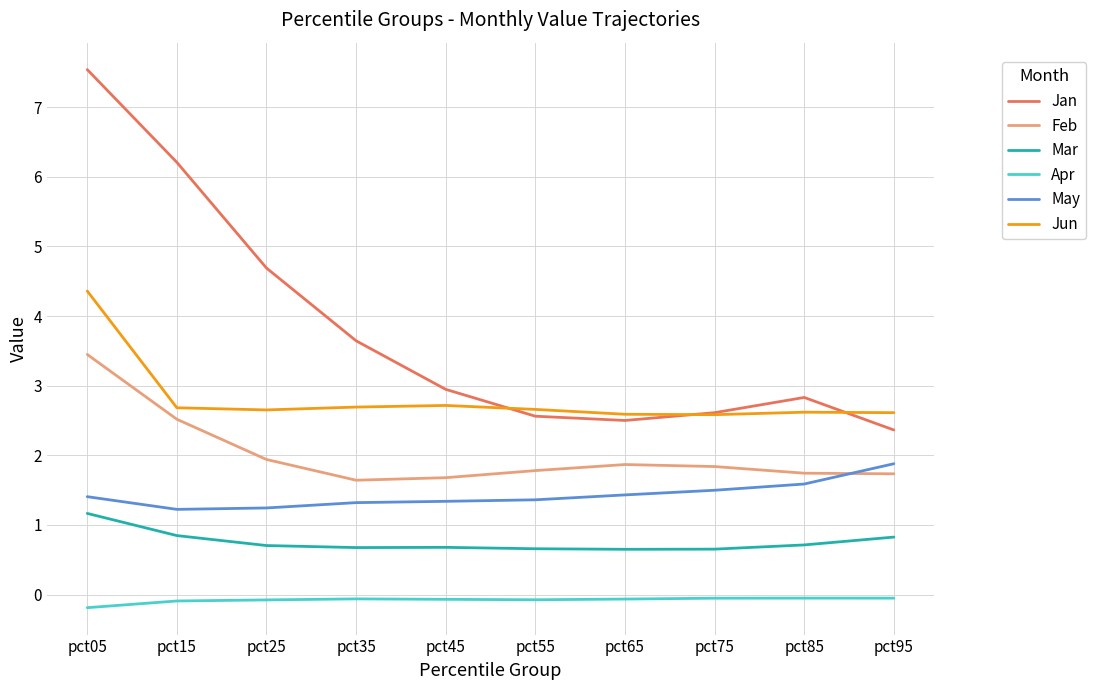

List the series in order of their overall mean, lowest first.

Apr, Mar, May, Feb, Jun, Jan